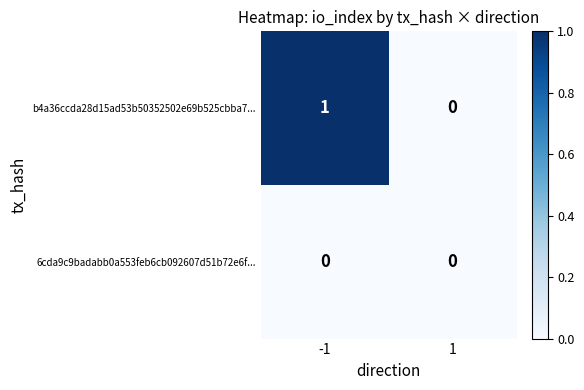

List the series in order of their overall mean, lowest first.

6cda9c9badabb0a553feb6cb092607d51b72e6f..., b4a36ccda28d15ad53b50352502e69b525cbba7...